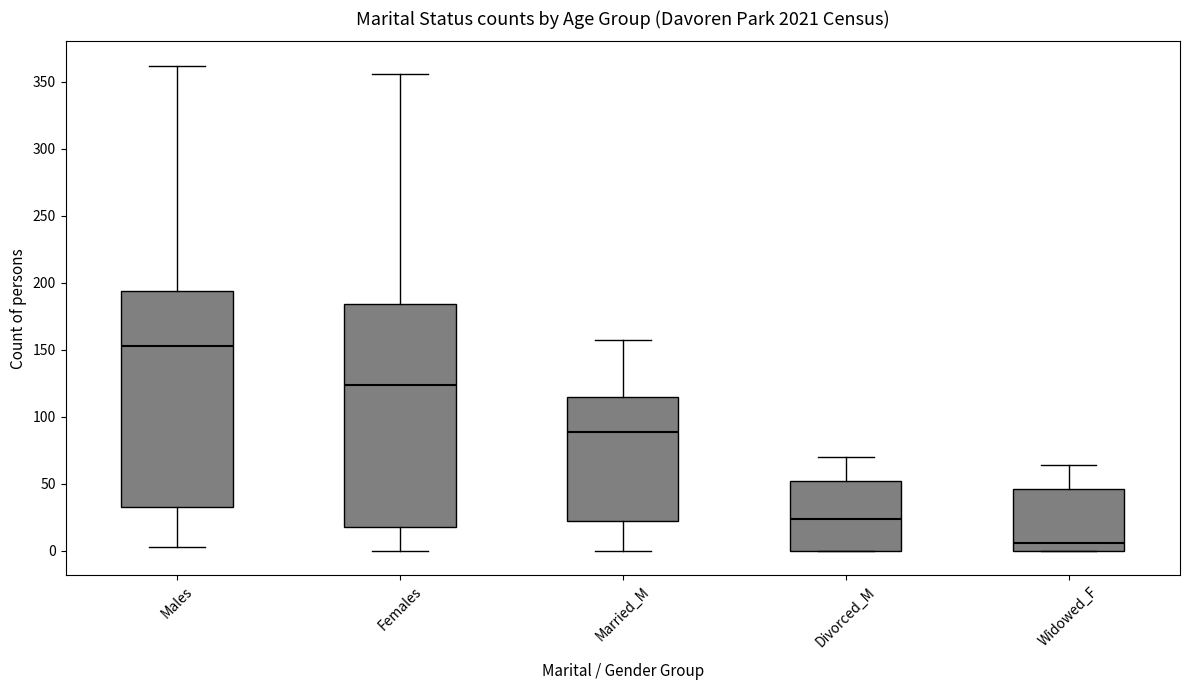

Comparing the boxes themselves (not the whiskers), which one is the tallest?

Females